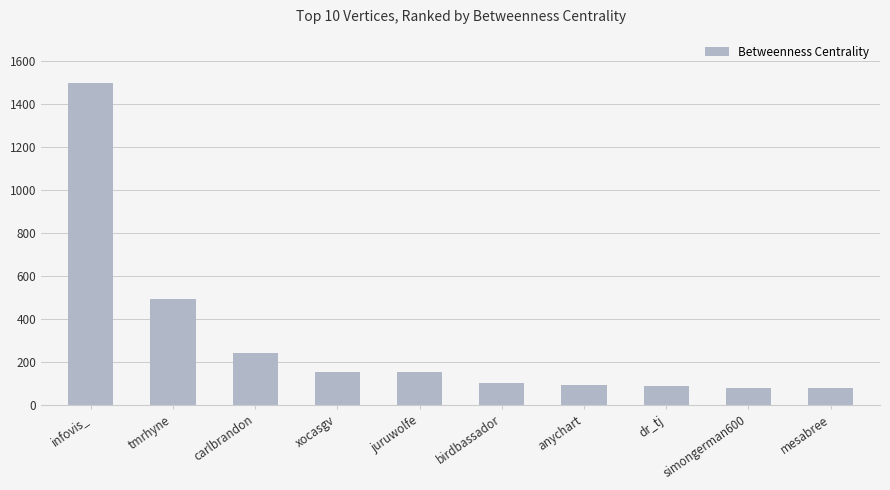

True or false: the data shows 1499 at infovis_.

True